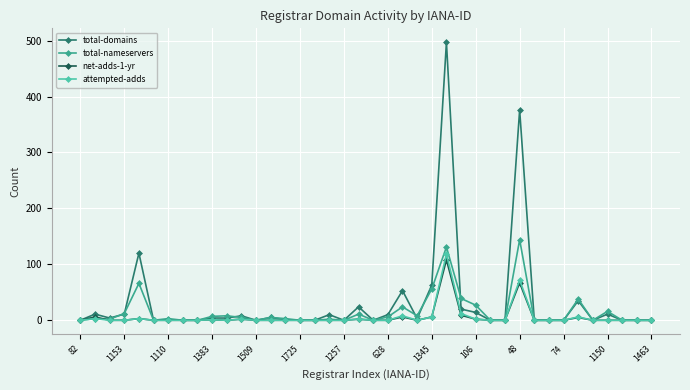

Which series has the largest range (max minus min)?

total-domains